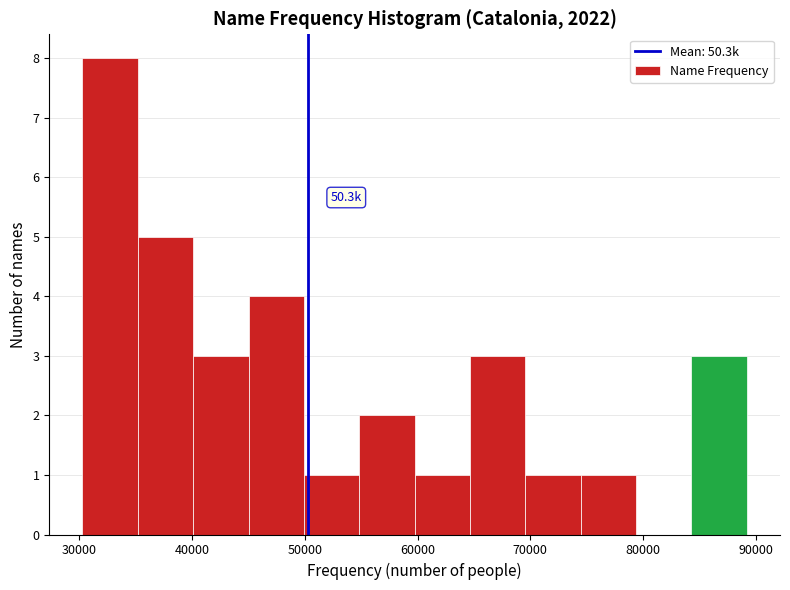

Over which range of the x-axis is the bar tallest?

30000 to 35000